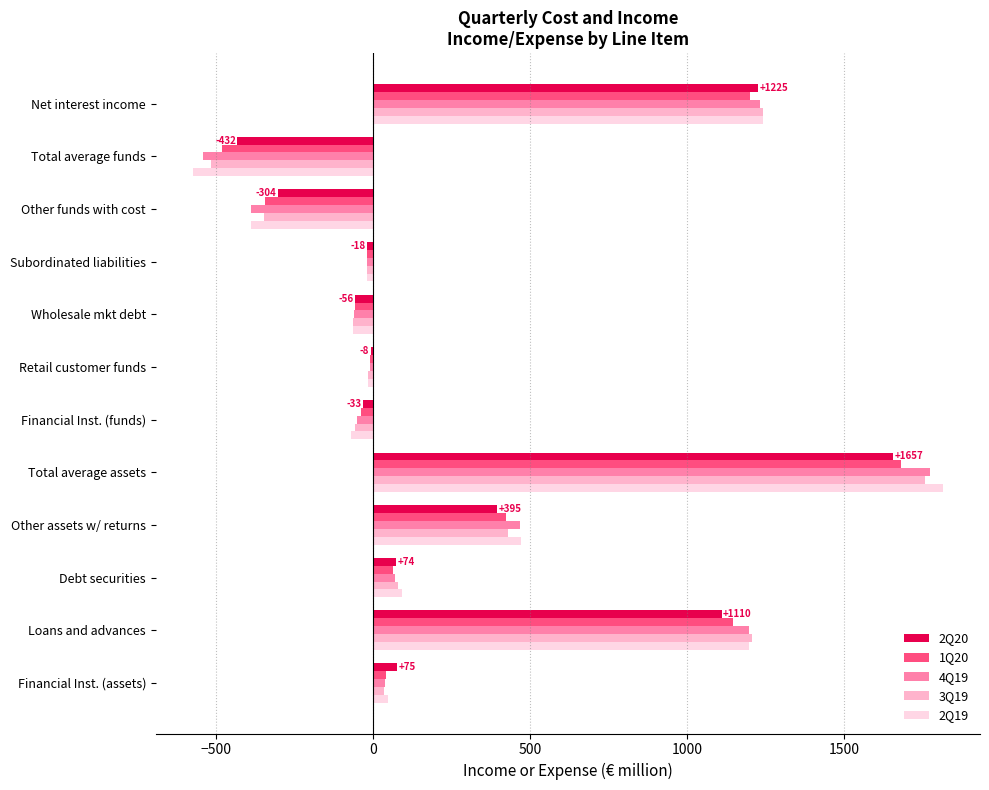

Is it true that 3Q19 equals 1242 at Net interest income?

True